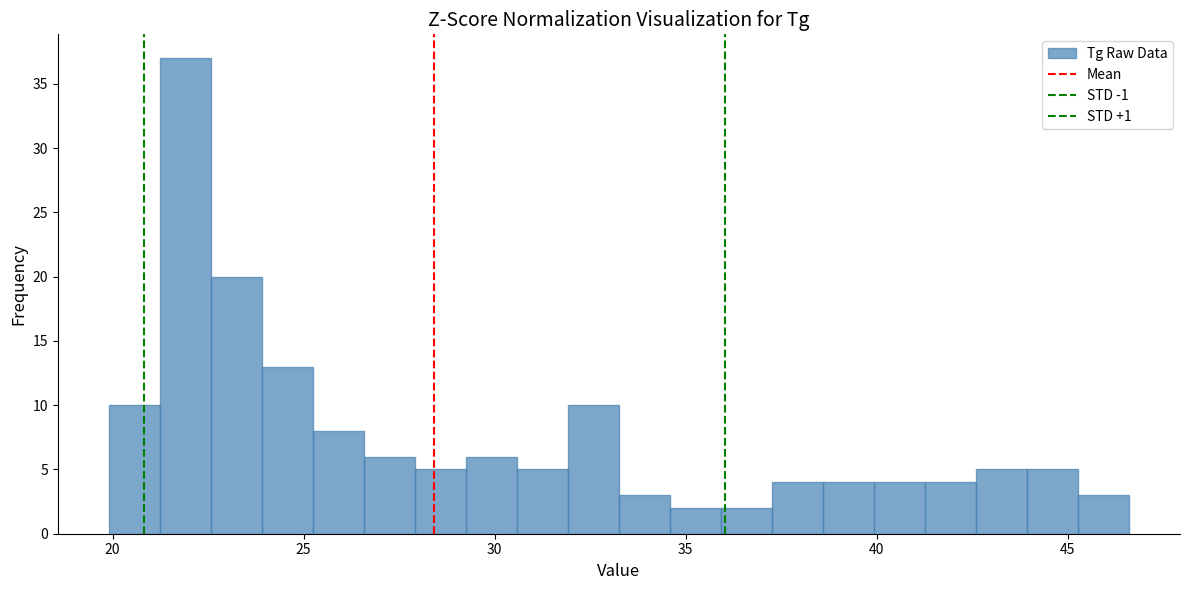

Read against the x-axis, roughly where is the centre of the tallest bar?

22.0